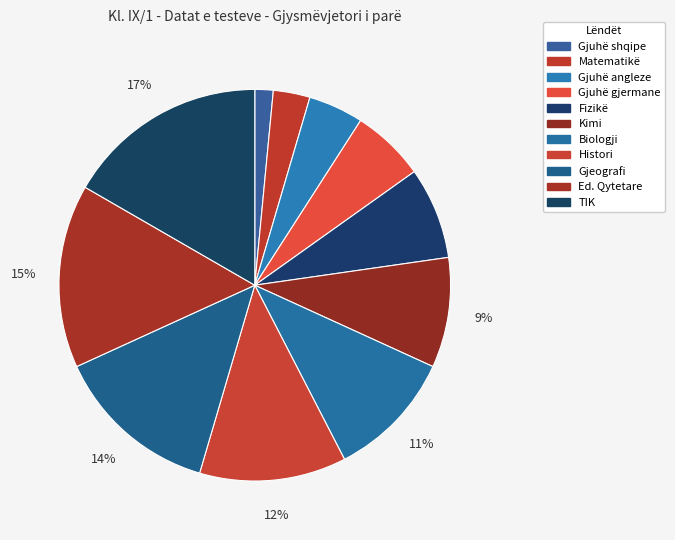

To the nearest percent, what is the difference between the largest and smallest slice percentages?

15%